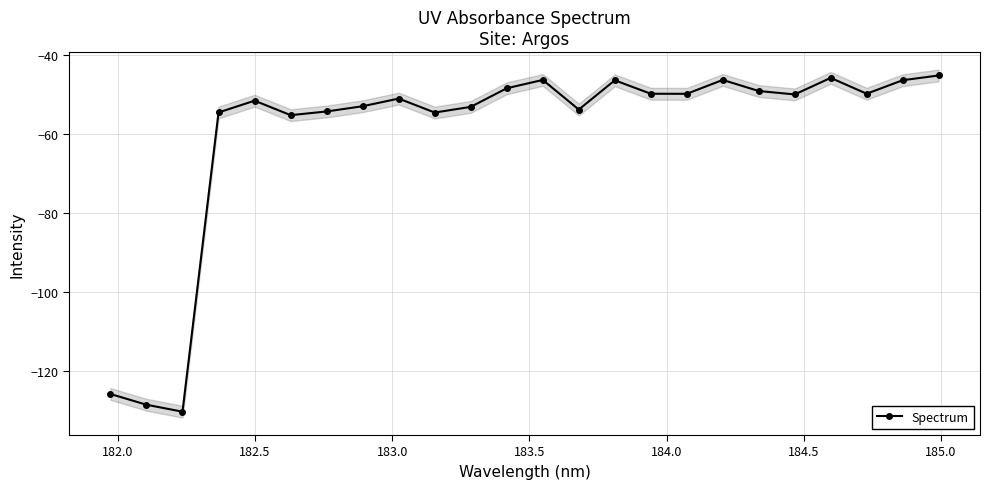

What is the highest value of the Spectrum series?

-45.2